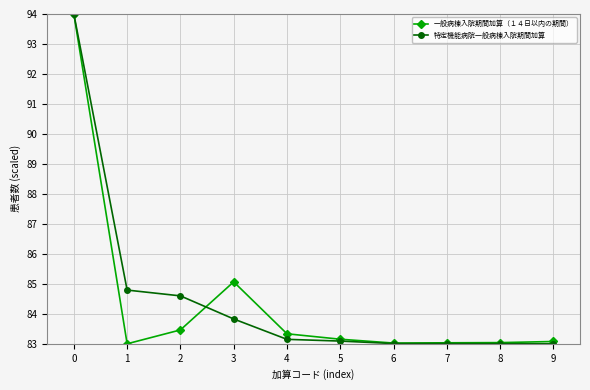

Is this an area chart (filled region under the line)?

No